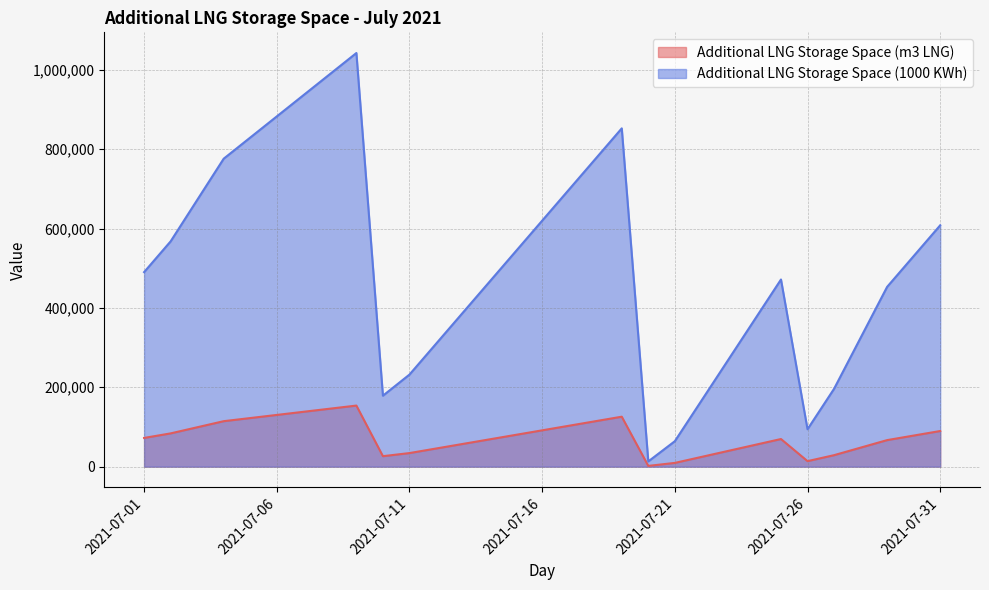

True or false: Additional LNG Storage Space (m3 LNG) and Additional LNG Storage Space (1000 KWh) cross at least once.

False